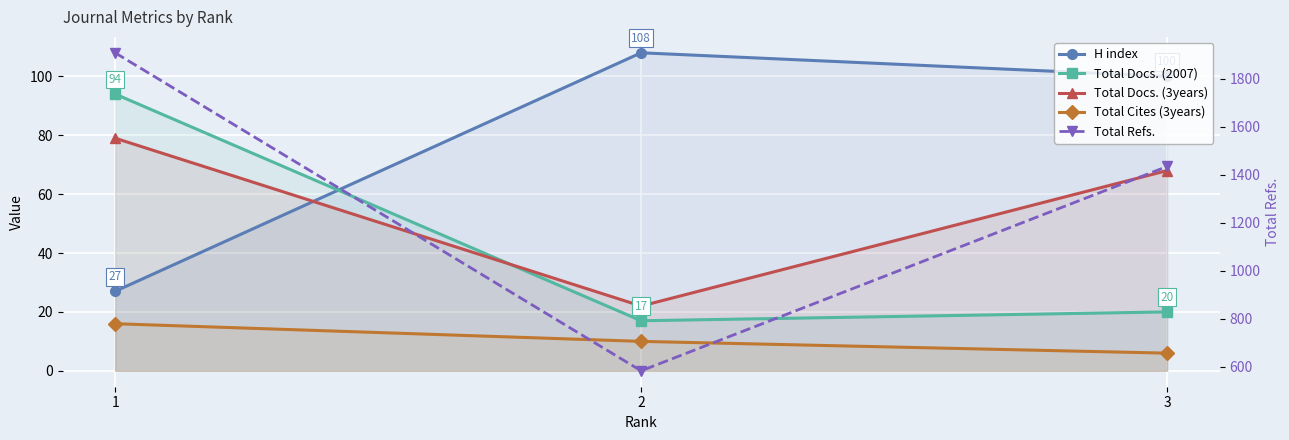

List the series in order of their peak value, highest first.

Total Refs., H index, Total Docs. (2007), Total Docs. (3years), Total Cites (3years)